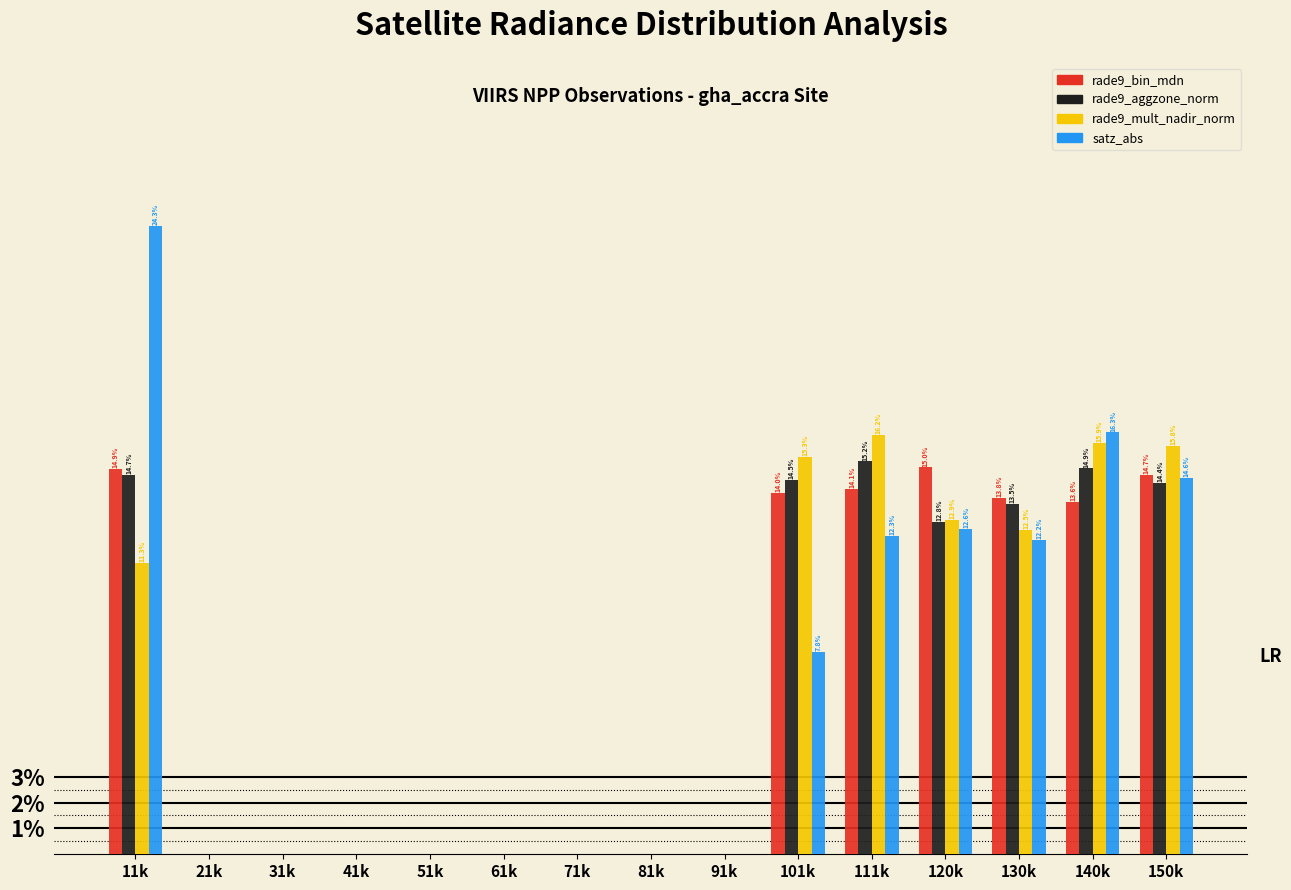

Read the satz_abs value at 140k.

16.3